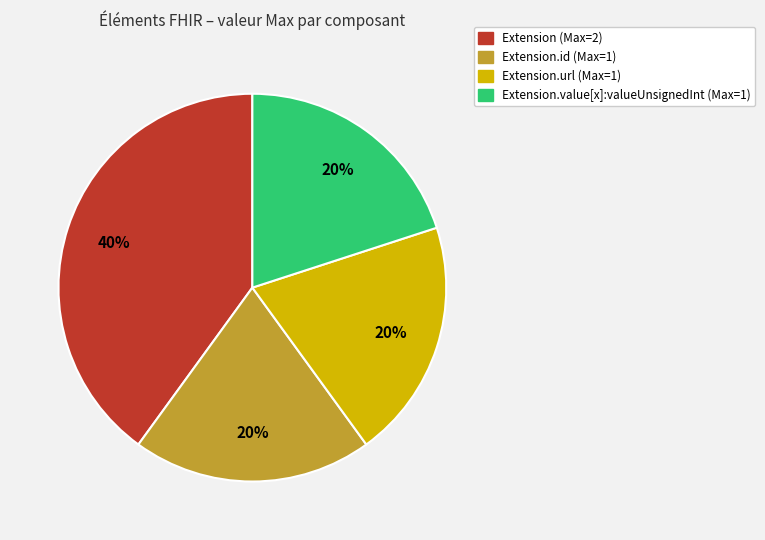

To the nearest percent, what is the average slice percentage?

25%